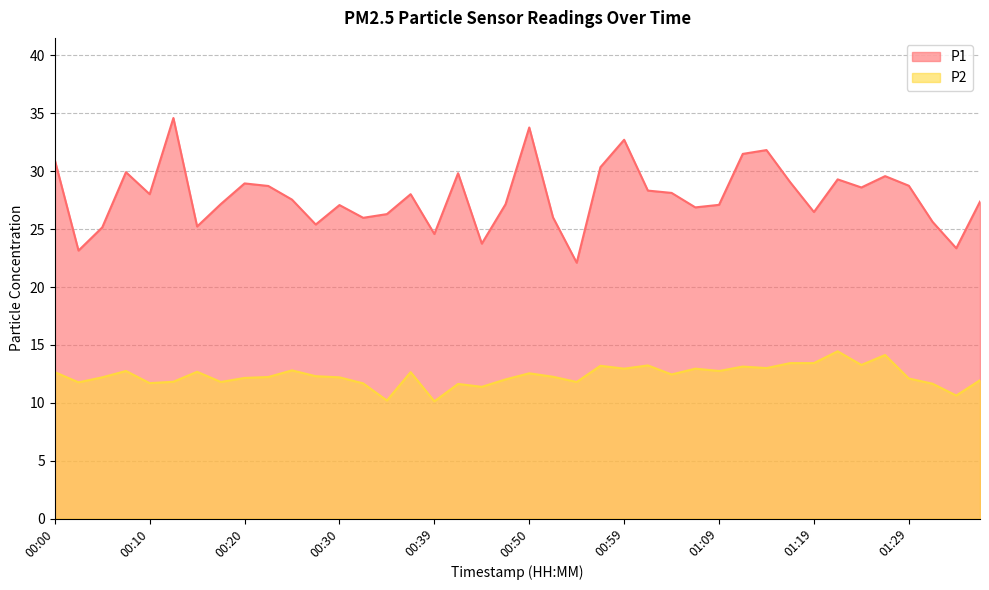

What are all the series names shown in the legend?

P1, P2